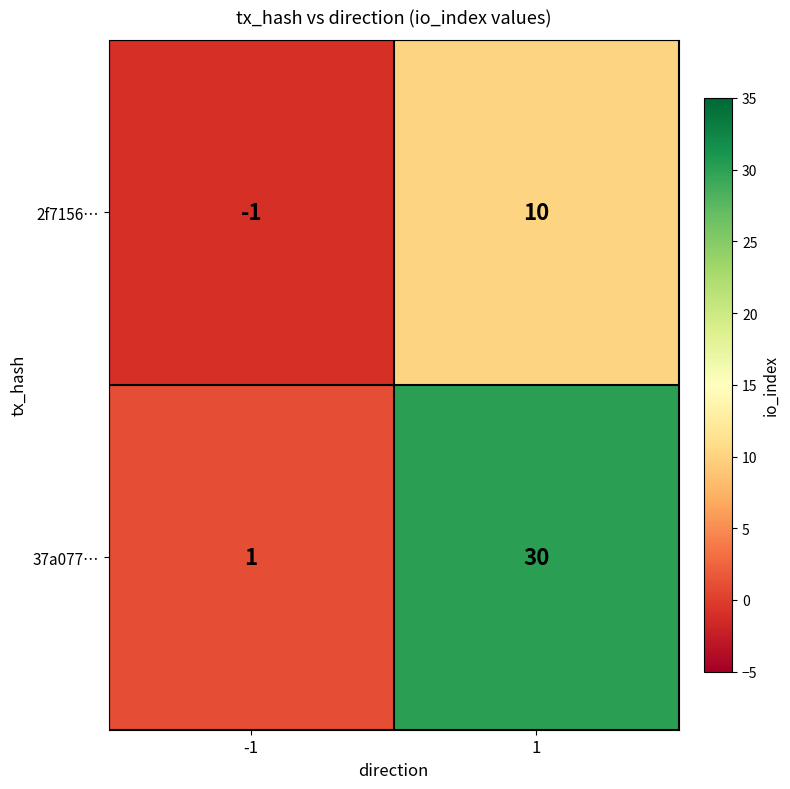

Reading left to right, list all the values displayed in this chart.

2f7156…: -1	10
37a077…: 1	30